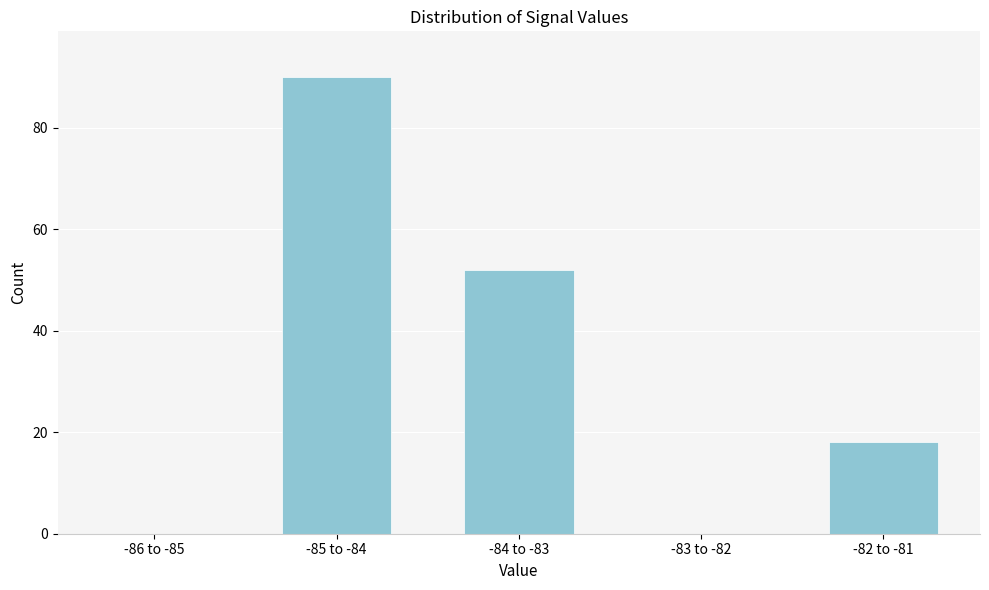

Reading right to left, what are all the values shown in this chart?

-82 to -81=18	-83 to -82=0	-84 to -83=52	-85 to -84=90	-86 to -85=0